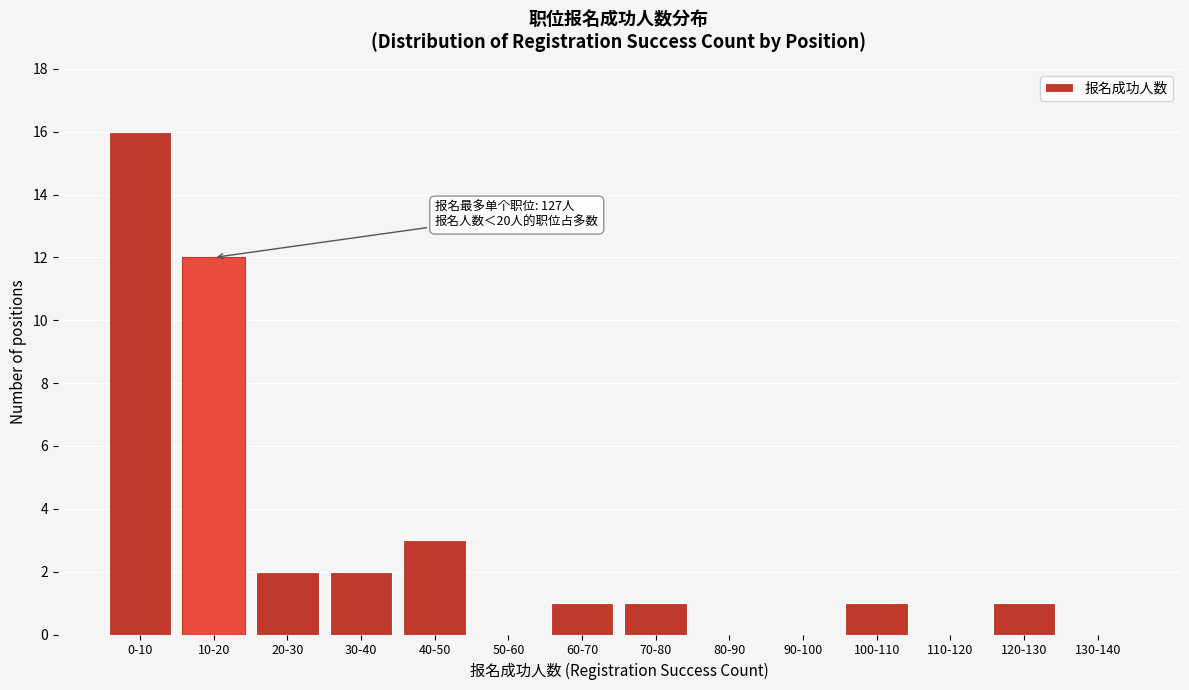

Reading right to left, what are all the values shown in this chart?

130-140=0	120-130=1	110-120=0	100-110=1	90-100=0	80-90=0	70-80=1	60-70=1	50-60=0	40-50=3	30-40=2	20-30=2	10-20=12	0-10=16